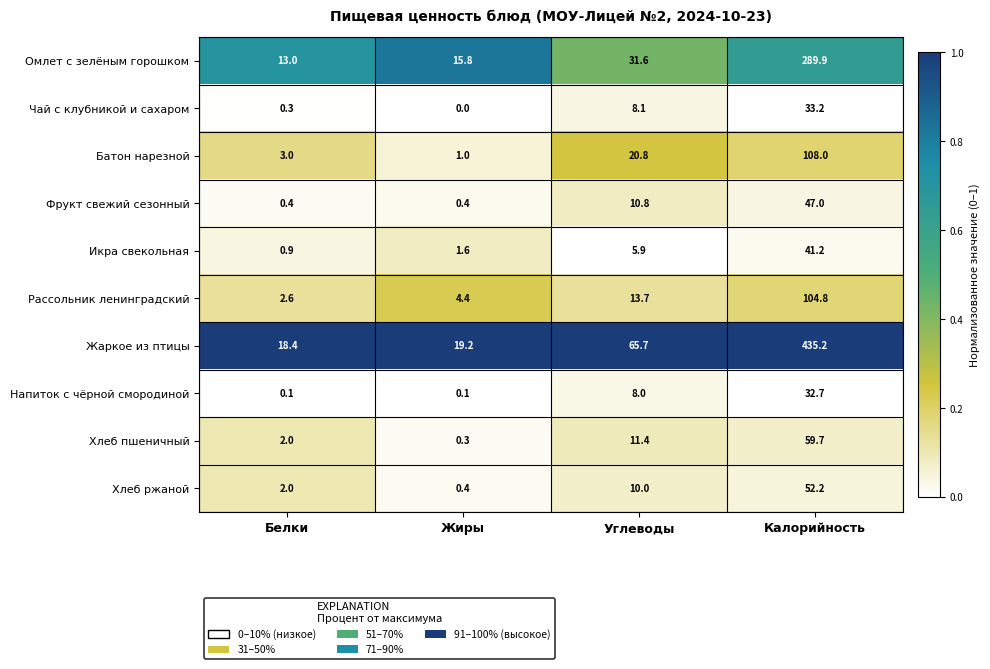

The Жаркое из птицы series shows 65.7 at Углеводы. True or false?

True